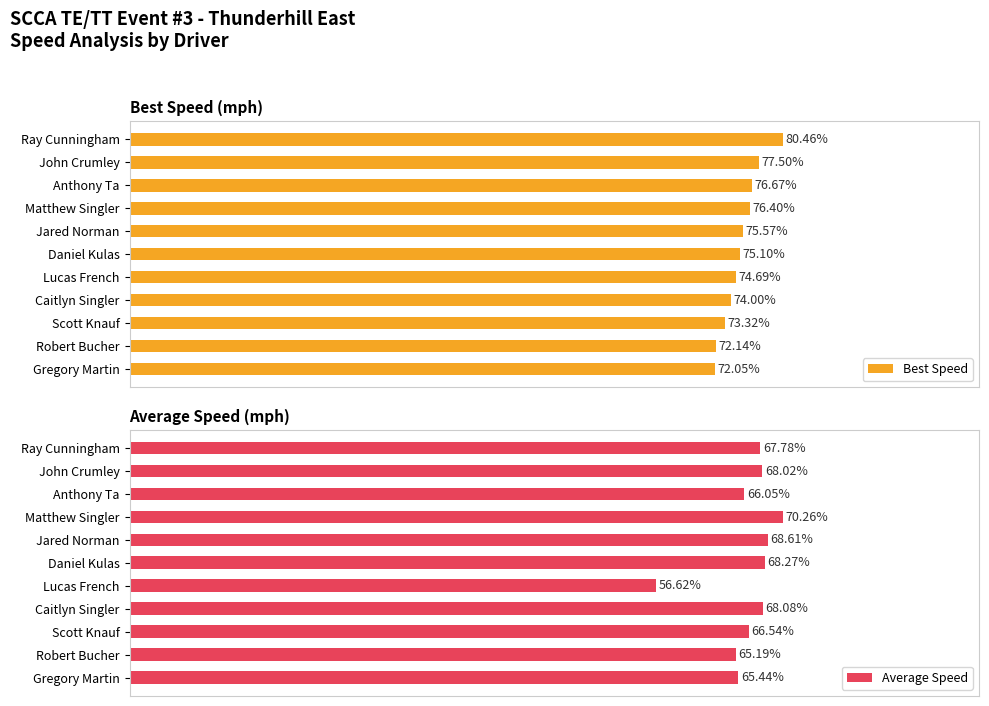

What is the value of the Best Speed bar at the 5th from the left?

75.6